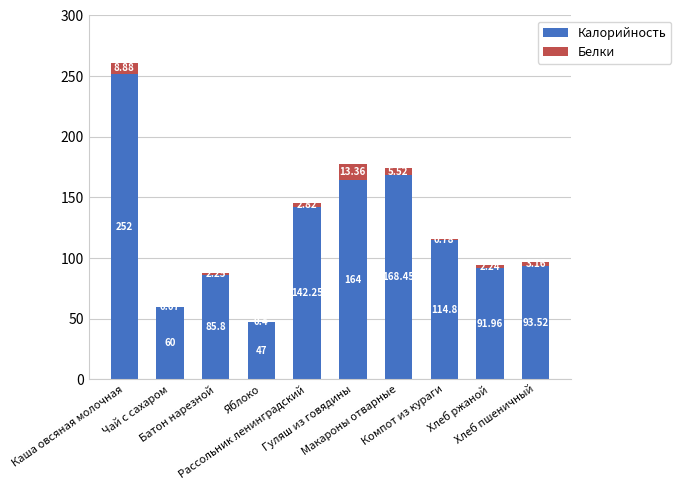

Does the chart contain stacked bars?

Yes